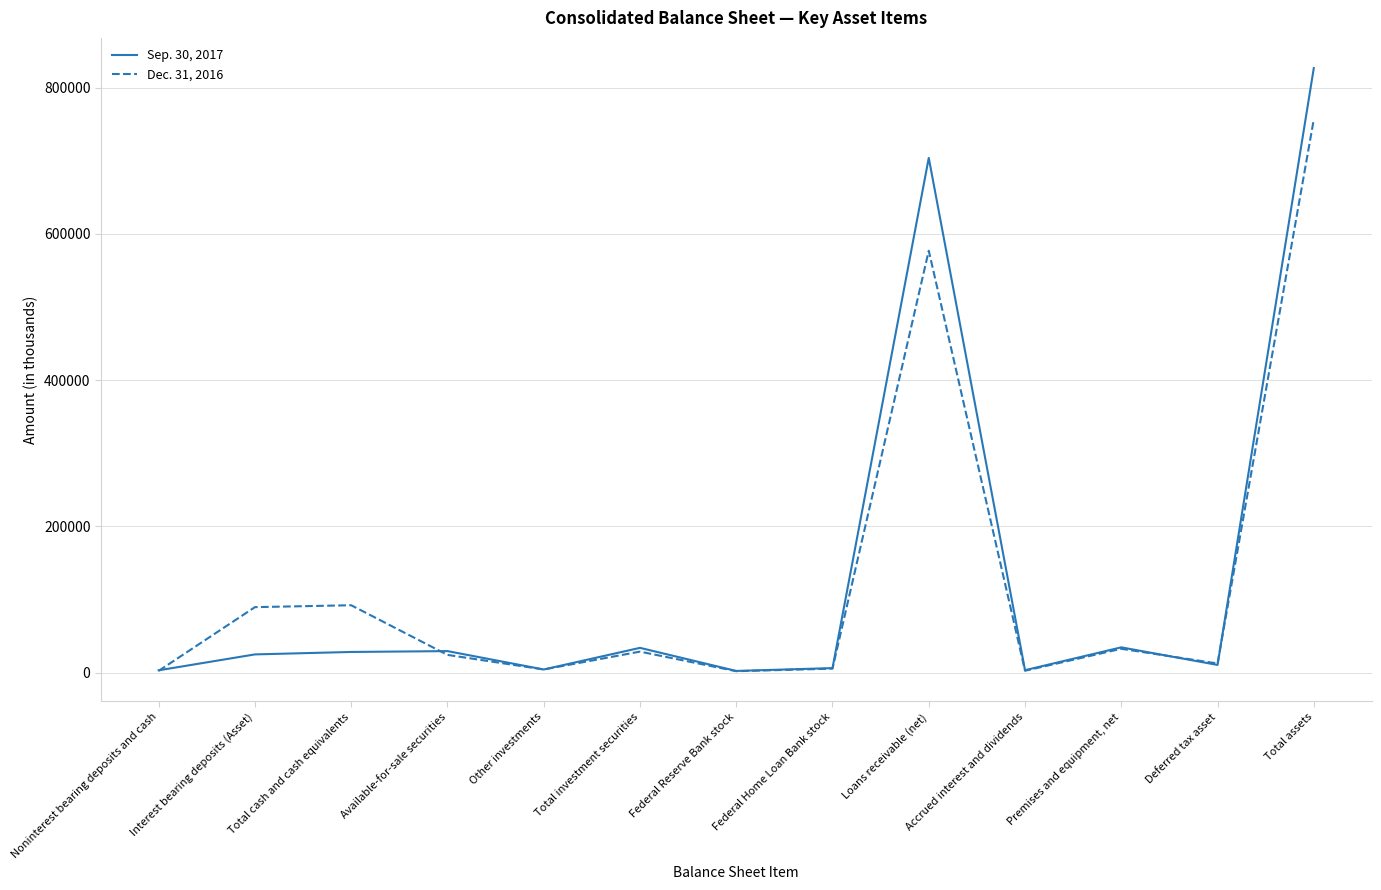

Which category has the highest value in the Sep. 30, 2017 series?

Total assets